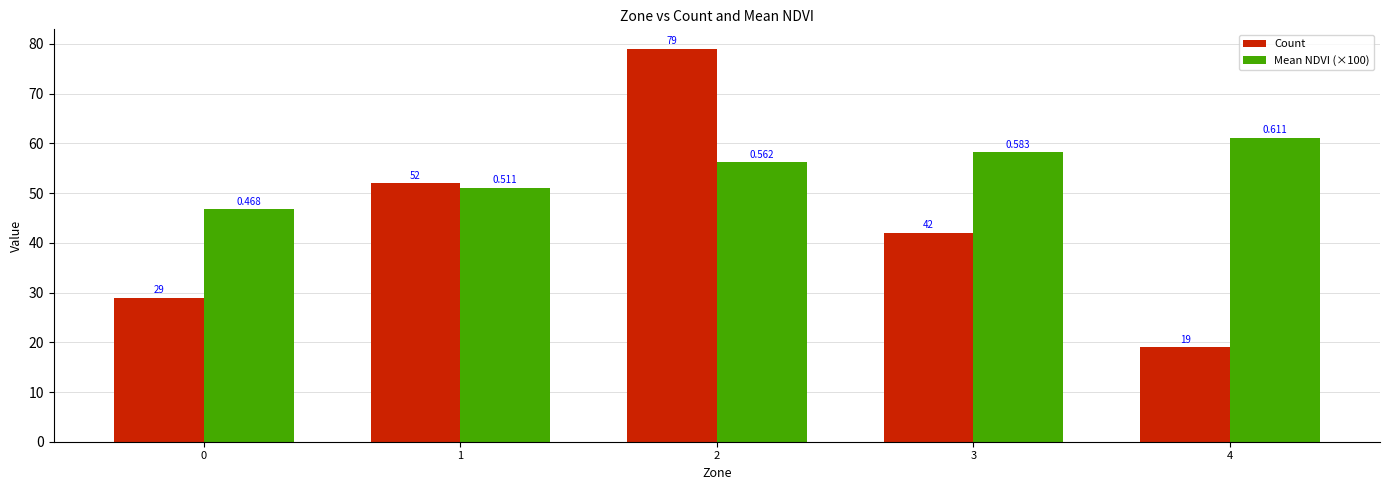

What is the average value of the Mean NDVI (×100) series?

54.7